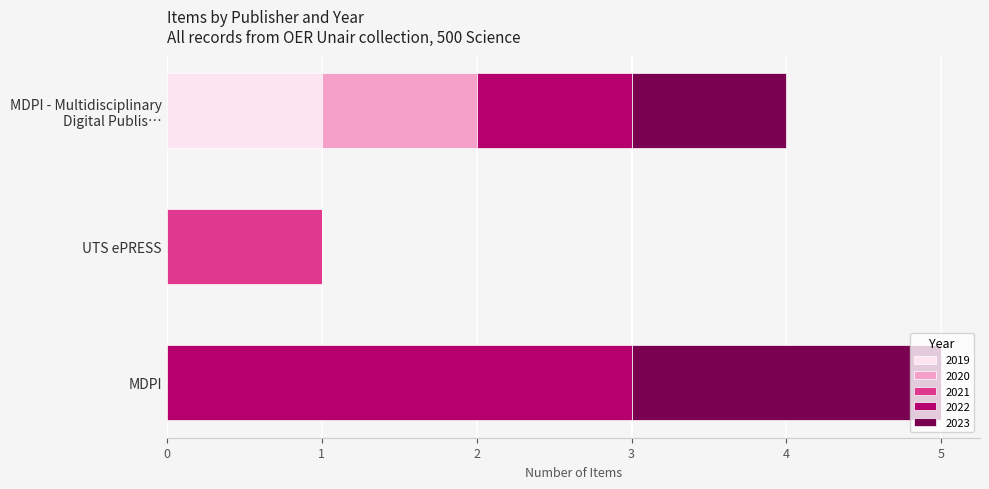

True or false: 2019 has a value of 0 at MDPI.

True